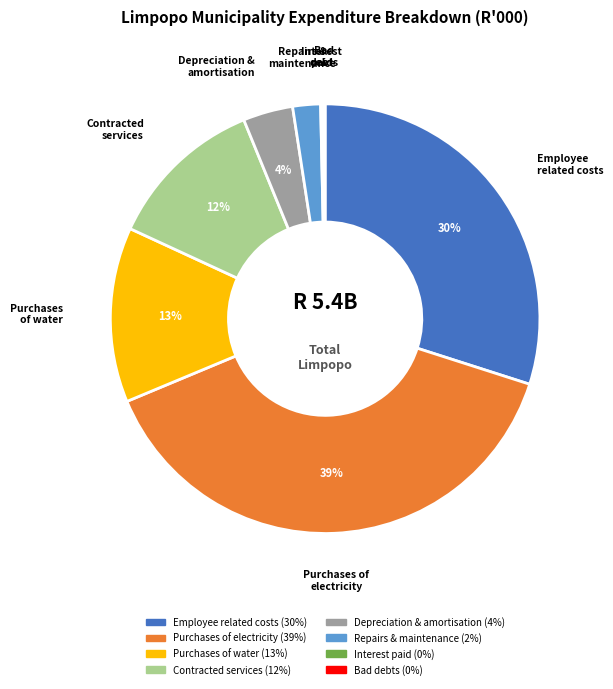

To the nearest percent, what is the difference between the largest and smallest slice percentages?

39%